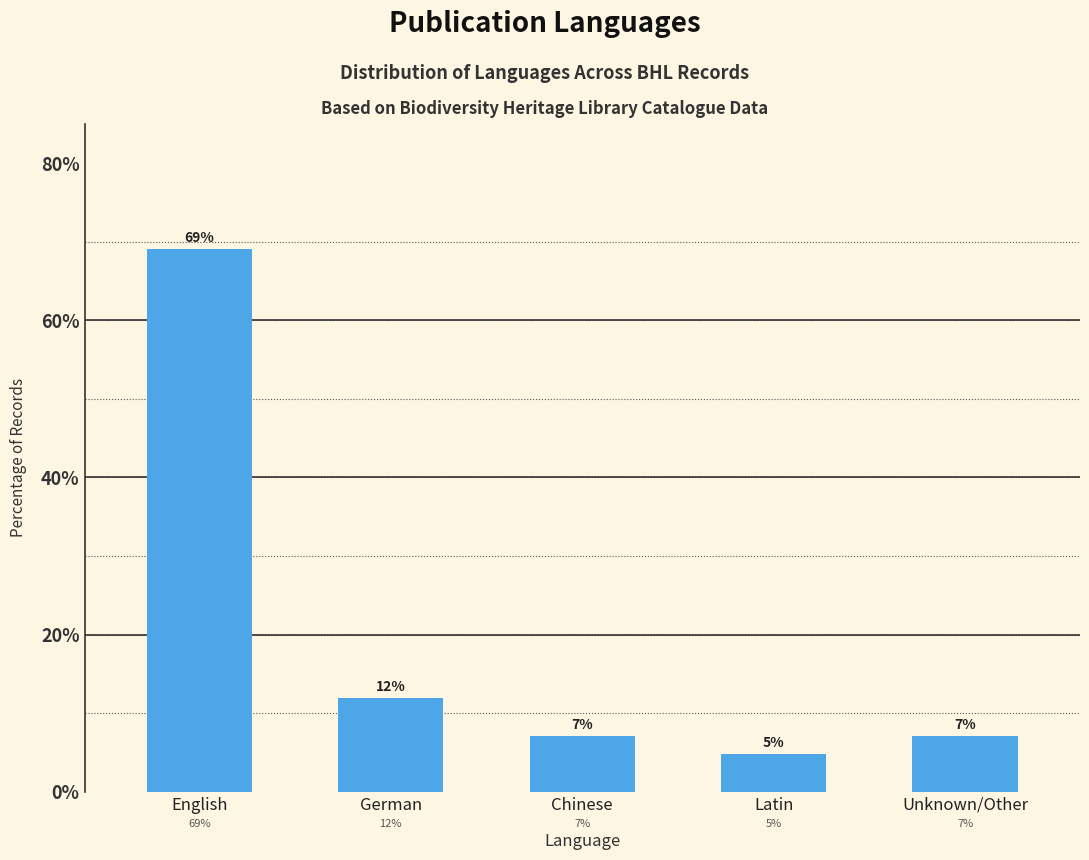

True or false: the data shows 4.8 at Latin.

True